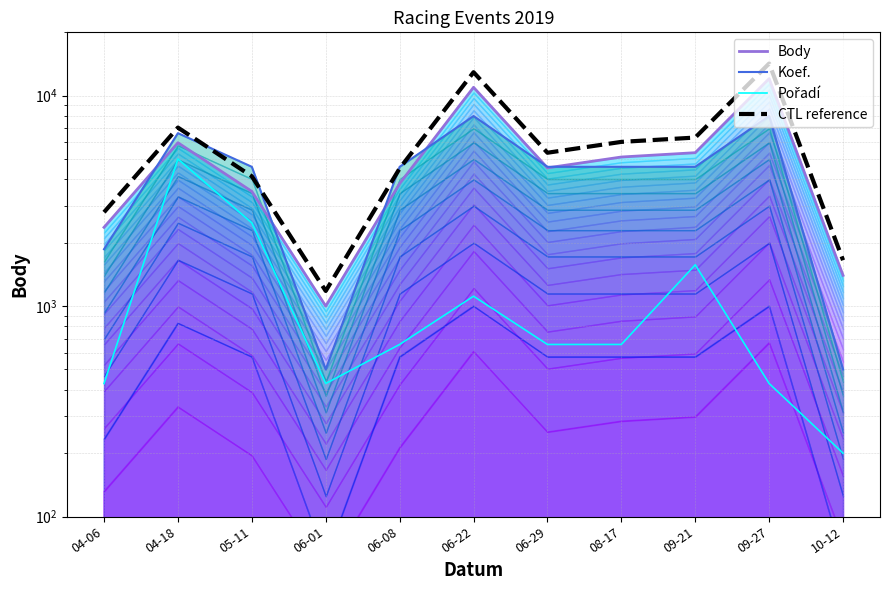

What is the label of the 11th point from the left?

10-12